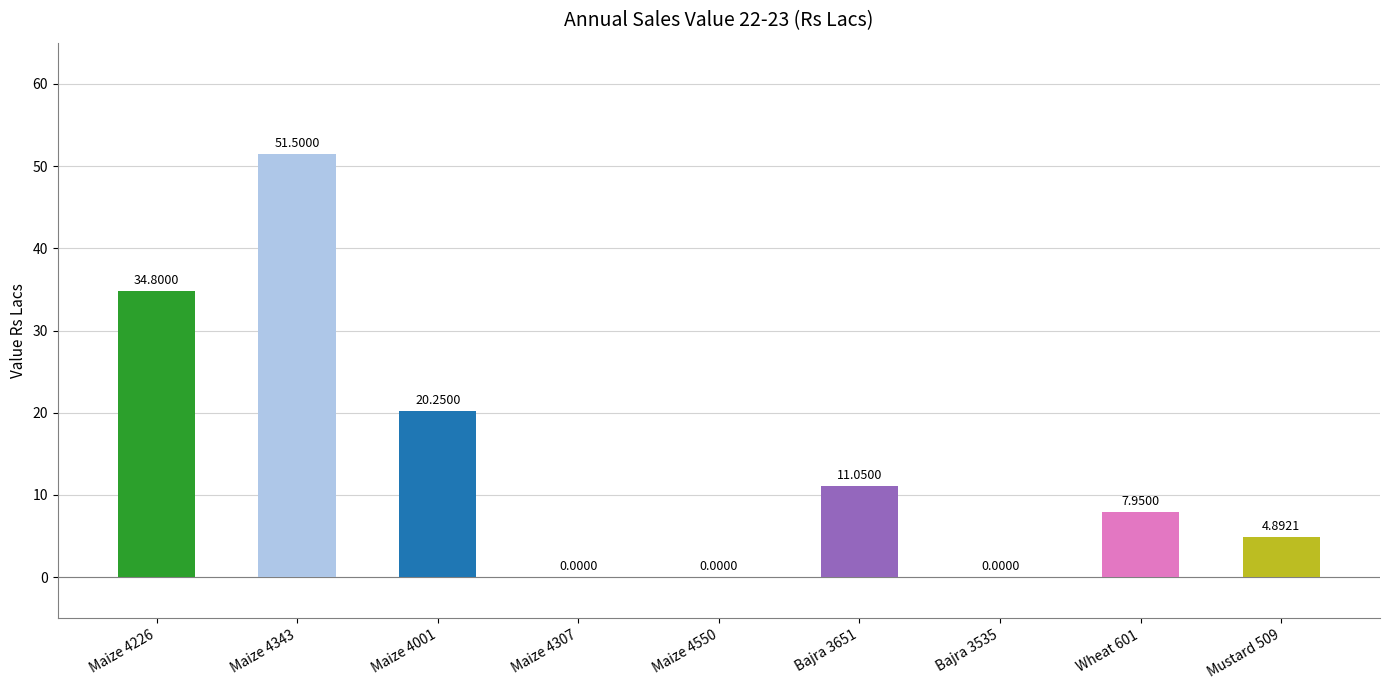

What is the sum of the values at Maize 4307 and Maize 4226?

34.8